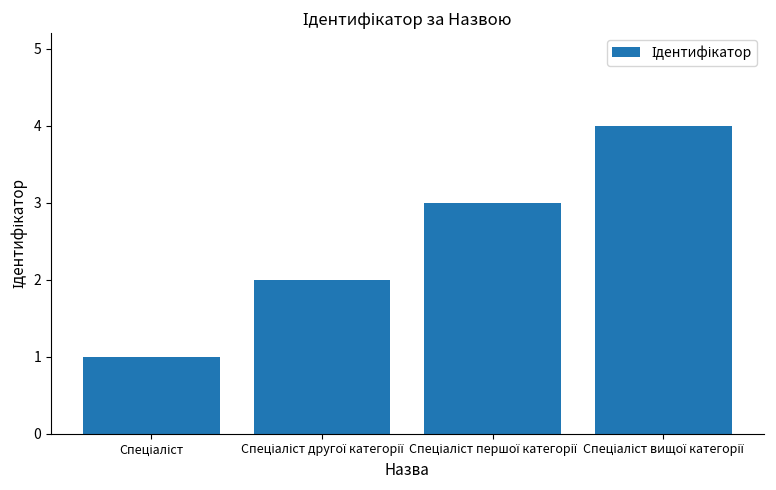

What is the greatest value displayed?

4